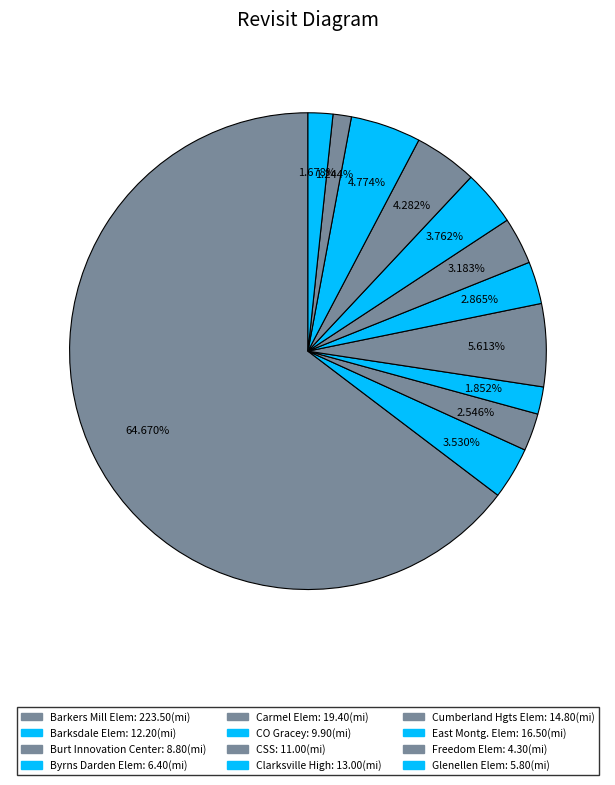

Combined, do Barkers Mill Elem and Barksdale Elem account for over 50%?

Yes